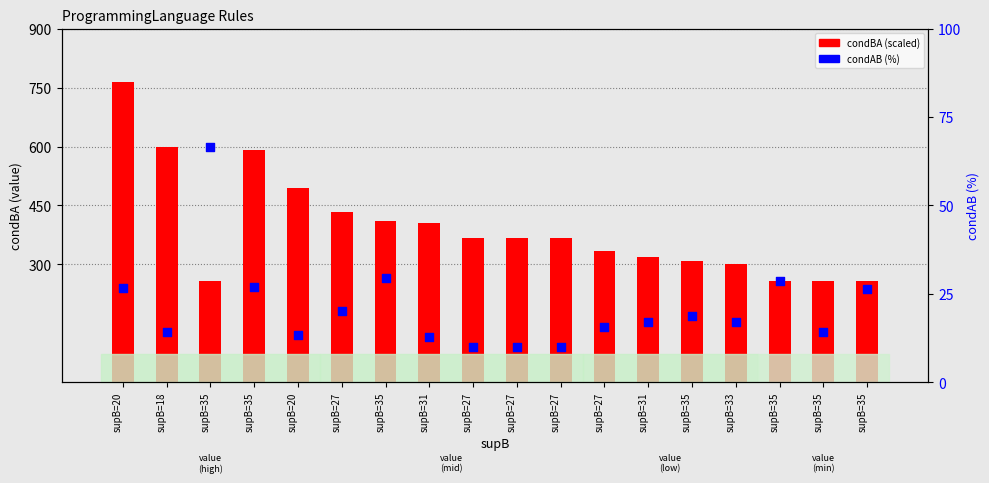

Which series contains the highest Y value?

condBA